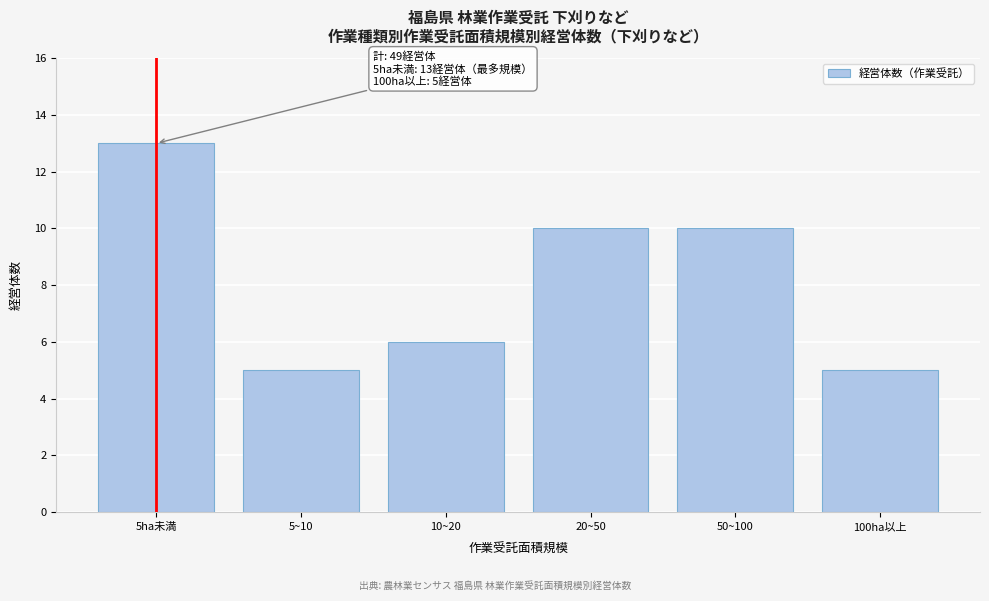

Reading right to left, list all the values displayed in this chart.

5	10	10	6	5	13